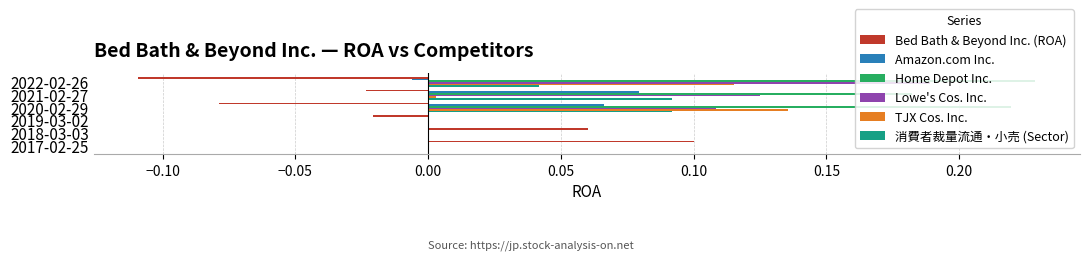

Count the number of data series in this chart.

6